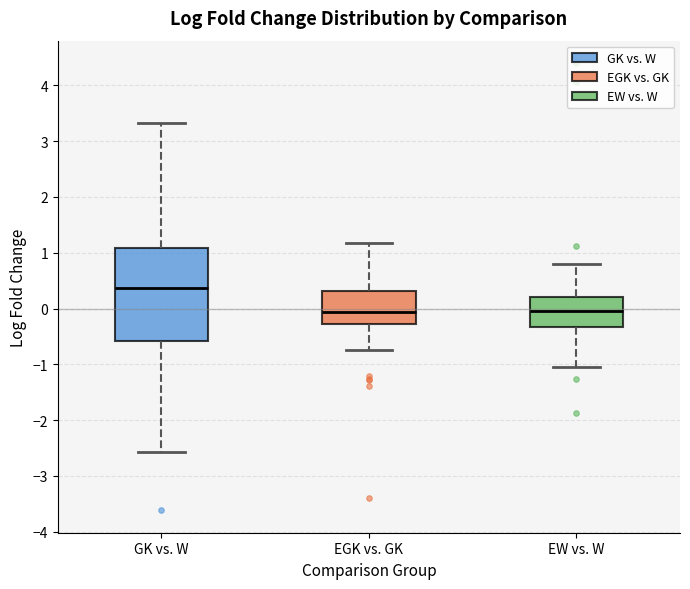

Where does the median line of the box for EGK vs. GK sit on the y-axis? The values are not printed on the chart, so give them approximately, as read against the axis.

-0.1